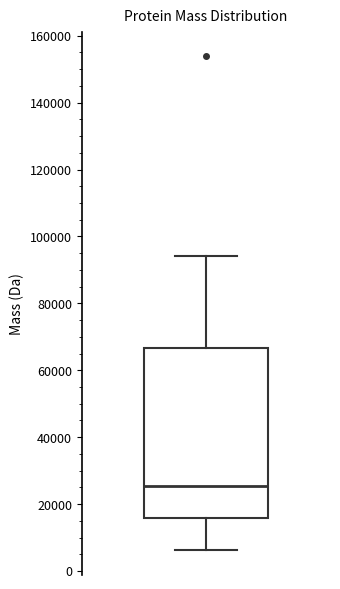

Transcribe this box plot: give where the median line is, the range the box spans, and where the two whiskers end, as read against the y-axis. The values are not printed on the chart, so give them approximately, as read against the axis.

median 26000, box 16000 to 66000, whiskers 6000 to 94000